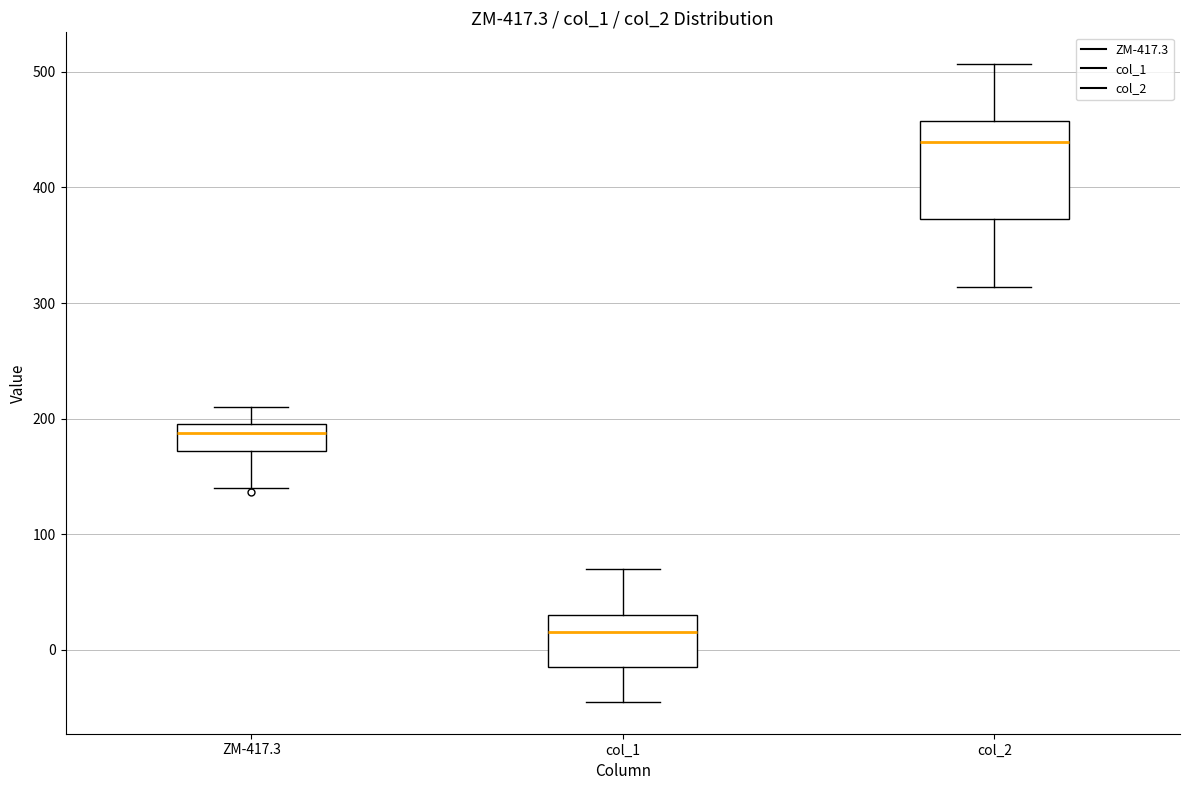

Where does the upper whisker of the box for ZM-417.3 end on the y-axis? The values are not printed on the chart, so give them approximately, as read against the axis.

210